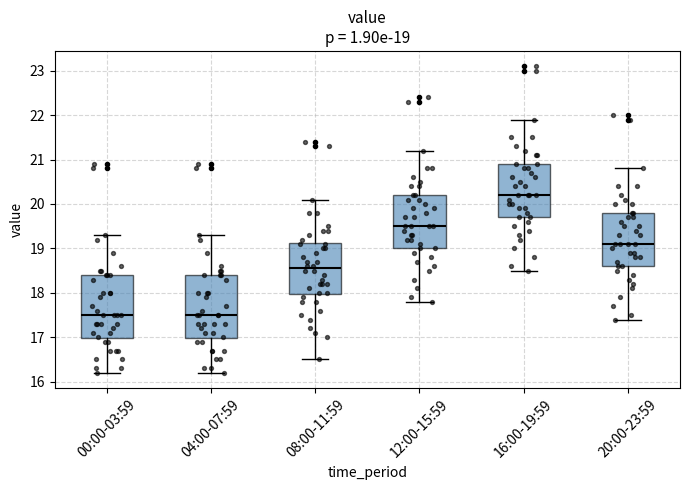

Which box has the highest median line?

16:00-19:59